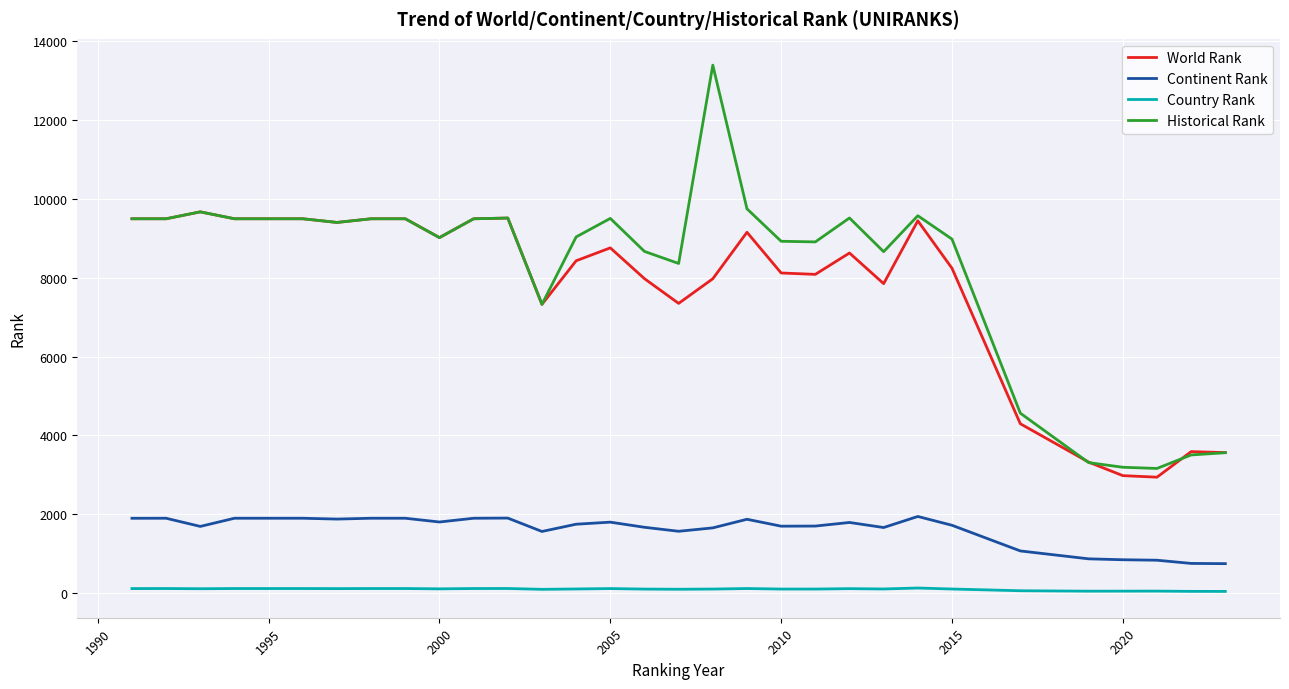

List the series in order of their peak value, highest first.

Historical Rank, World Rank, Continent Rank, Country Rank